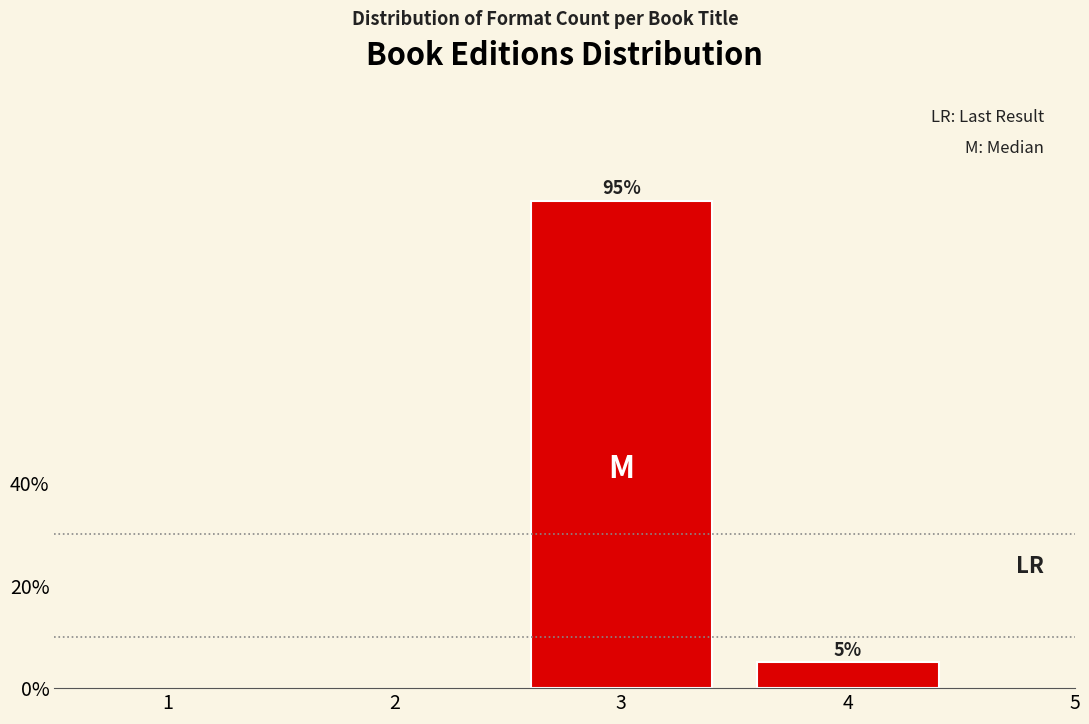

Reading left to right, extract all data points from this chart.

3=95	4=5